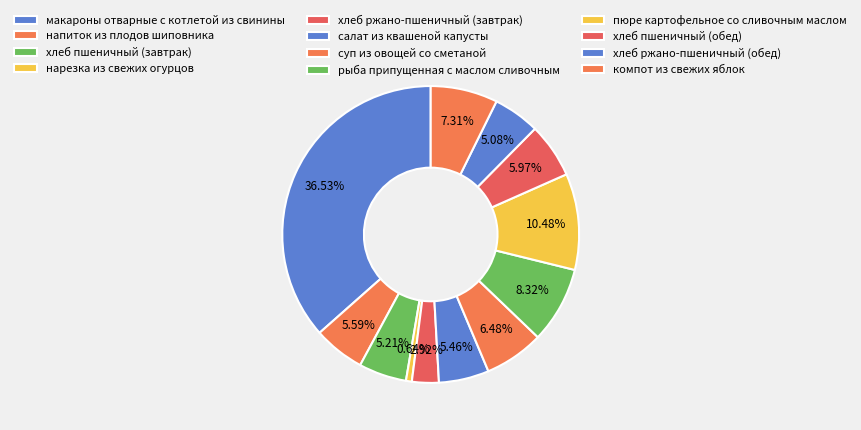

Combined, do нарезка из свежих огурцов and хлеб ржано-пшеничный (обед) account for over 50%?

No